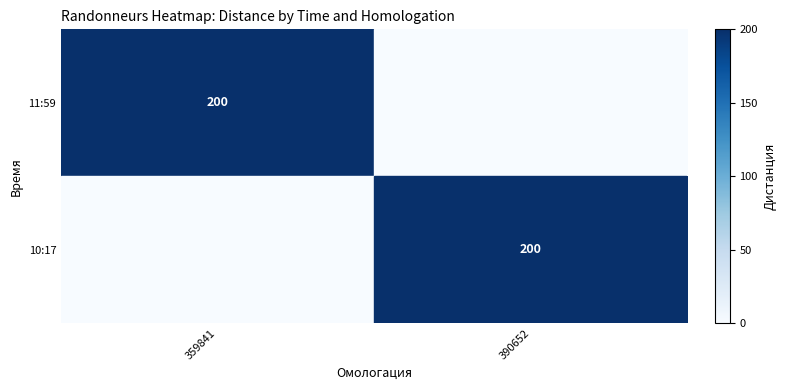

Is it true that 10:17 equals 93 at 390652?

False